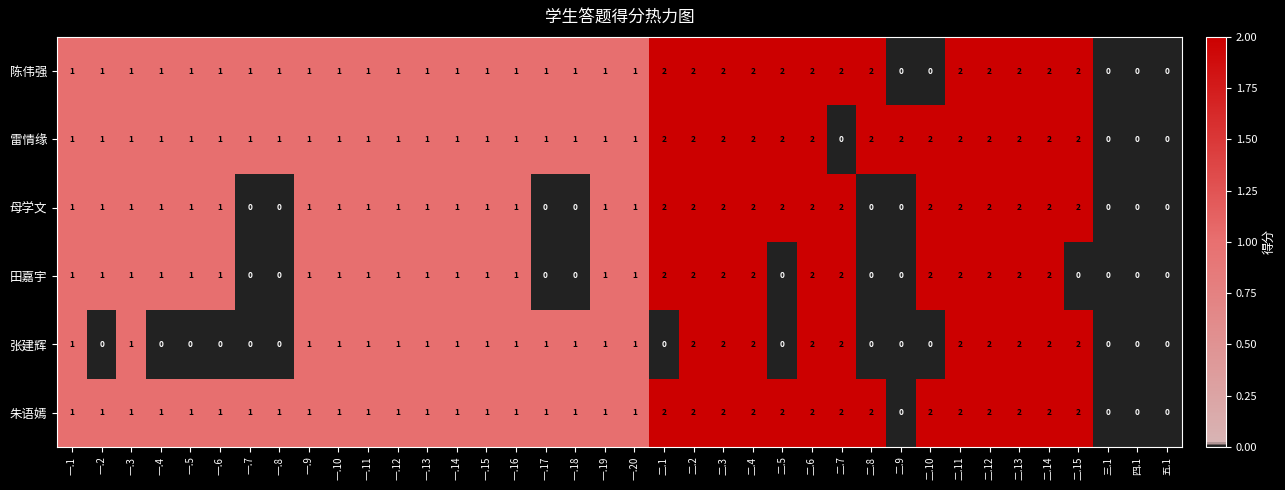

Is it true that 朱语嫣 equals -1 at 五.1?

False